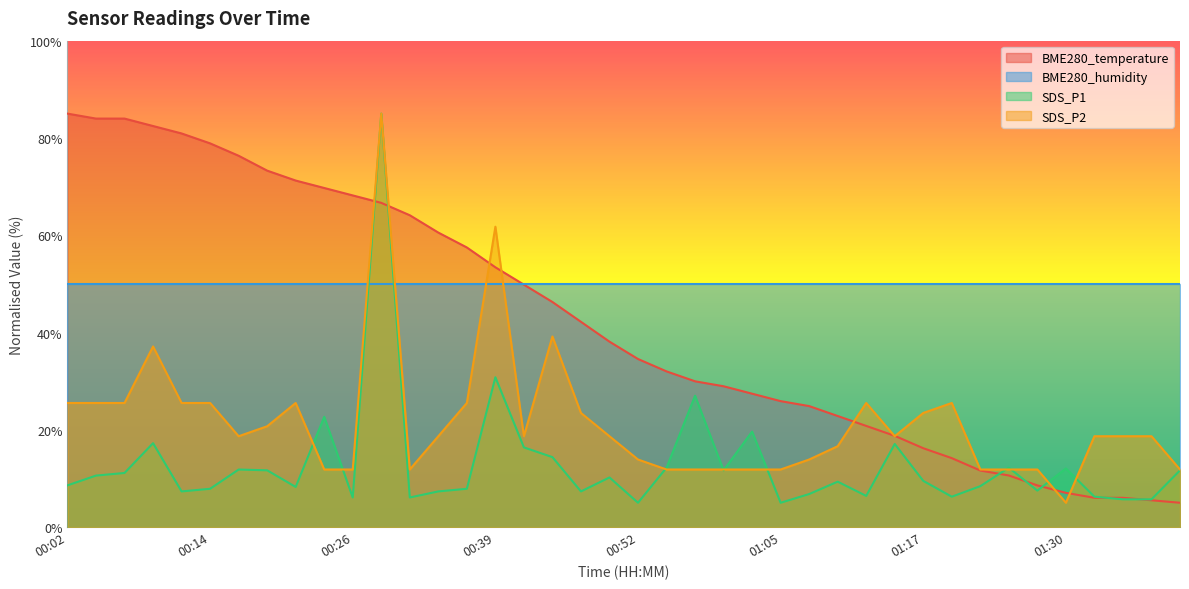

At which label is BME280_temperature closest to 45?

00:44